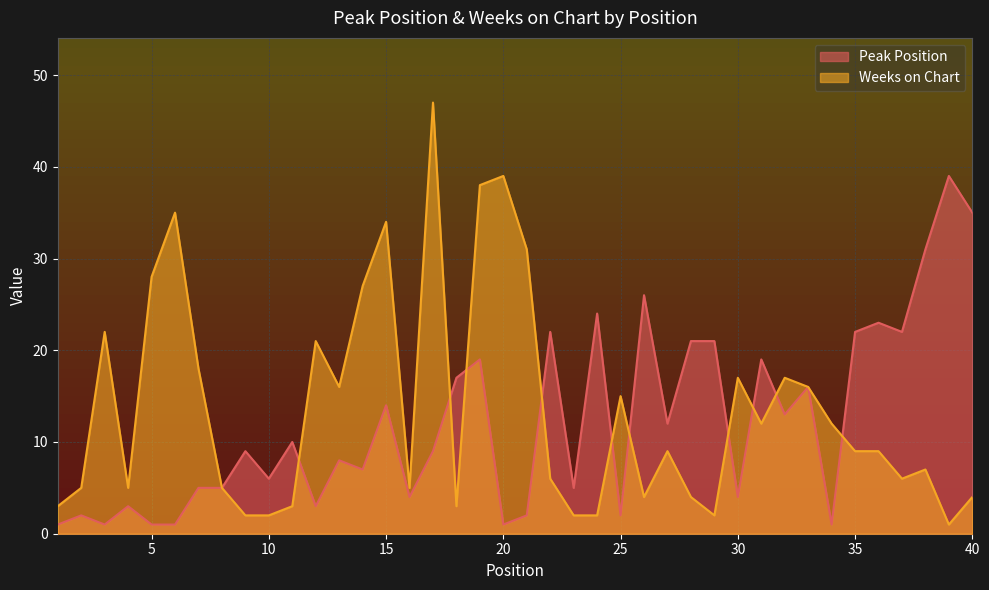

List the labels in order of Peak Position value, largest first.

39, 40, 38, 26, 24, 36, 22, 35, 37, 28, 29, 19, 31, 18, 33, 15, 32, 27, 11, 9, 17, 13, 14, 10, 7, 8, 23, 16, 30, 4, 12, 2, 21, 25, 1, 3, 5, 6, 20, 34